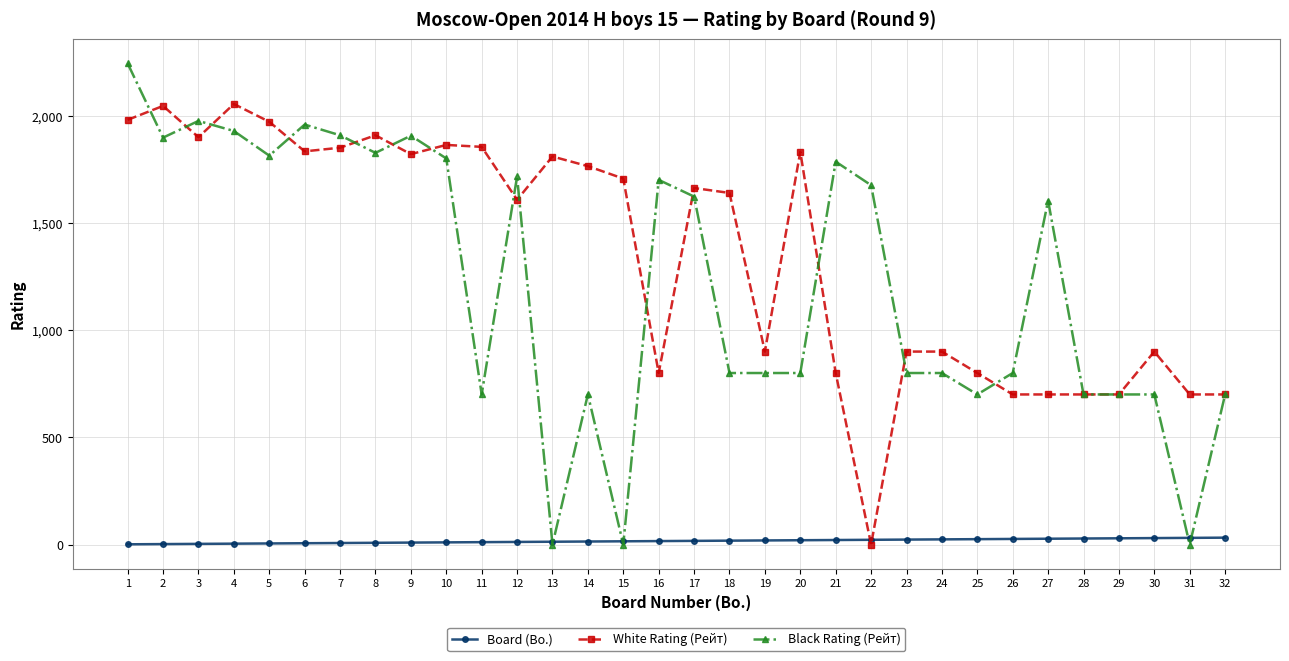

How many distinct data groups are displayed?

3